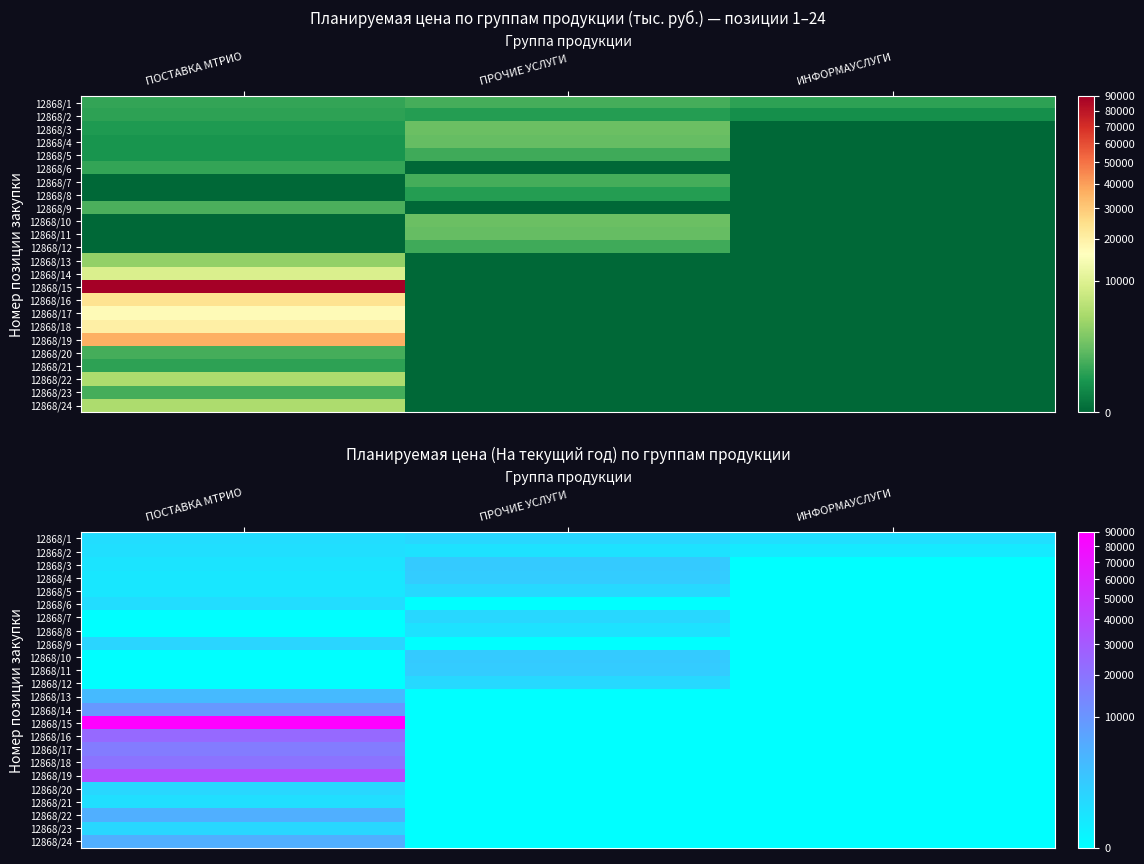

Which series has the largest range (max minus min)?

12868/15